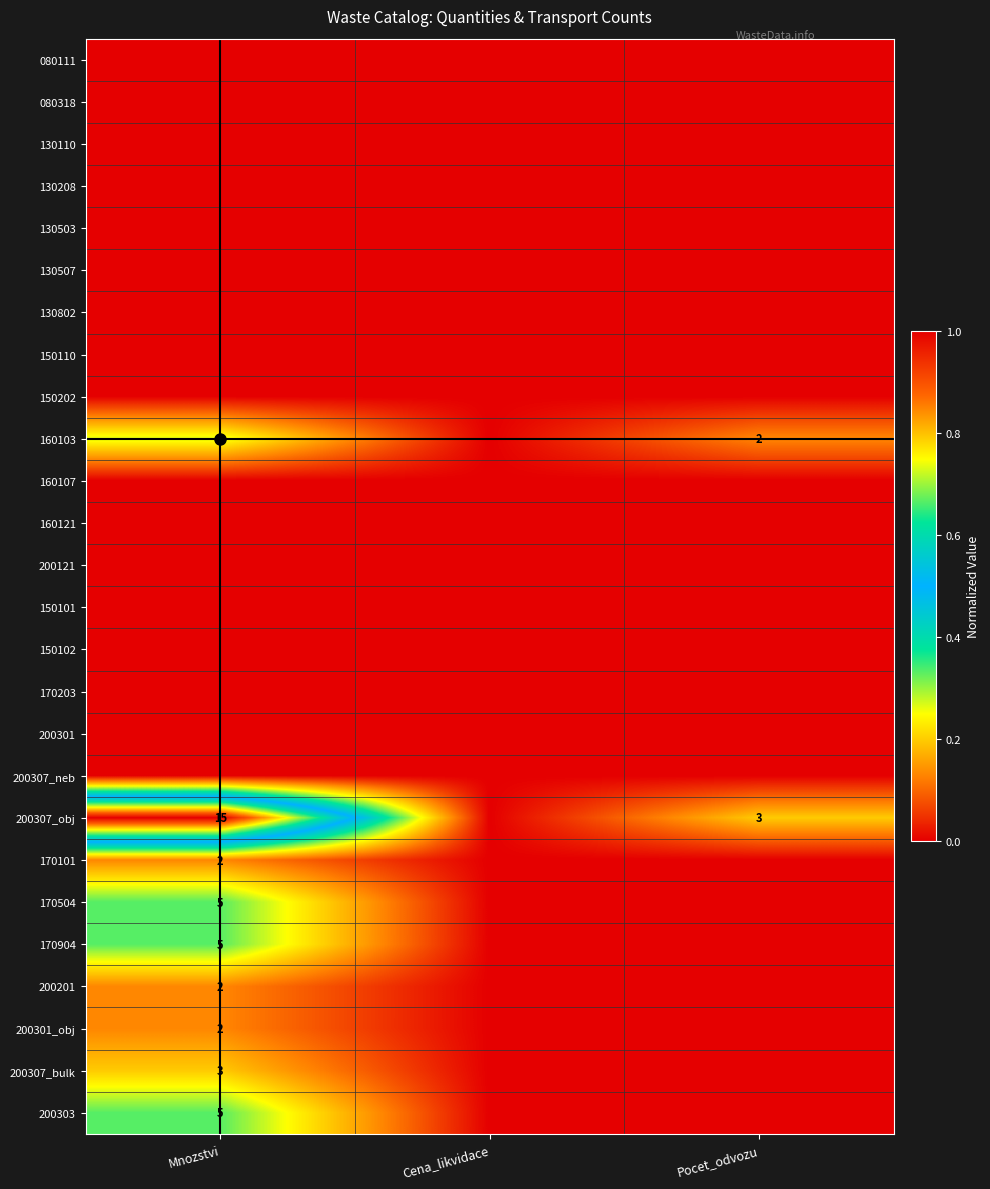

True or false: 200307_bulk has a value of 3 at Mnozstvi.

True